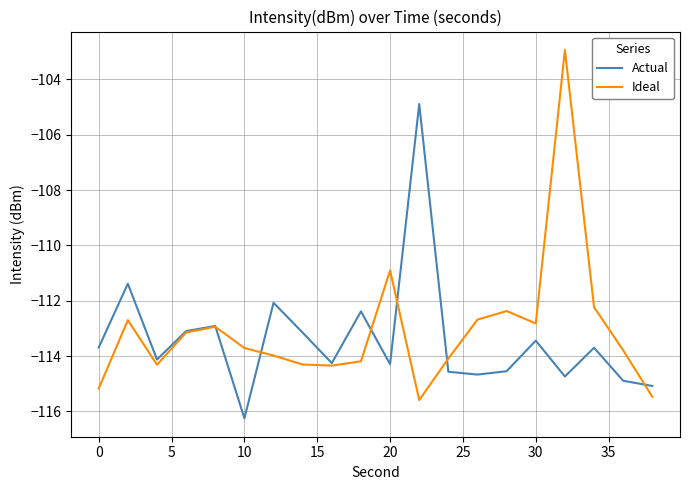

What is the sum of all Ideal values?

-2261.7